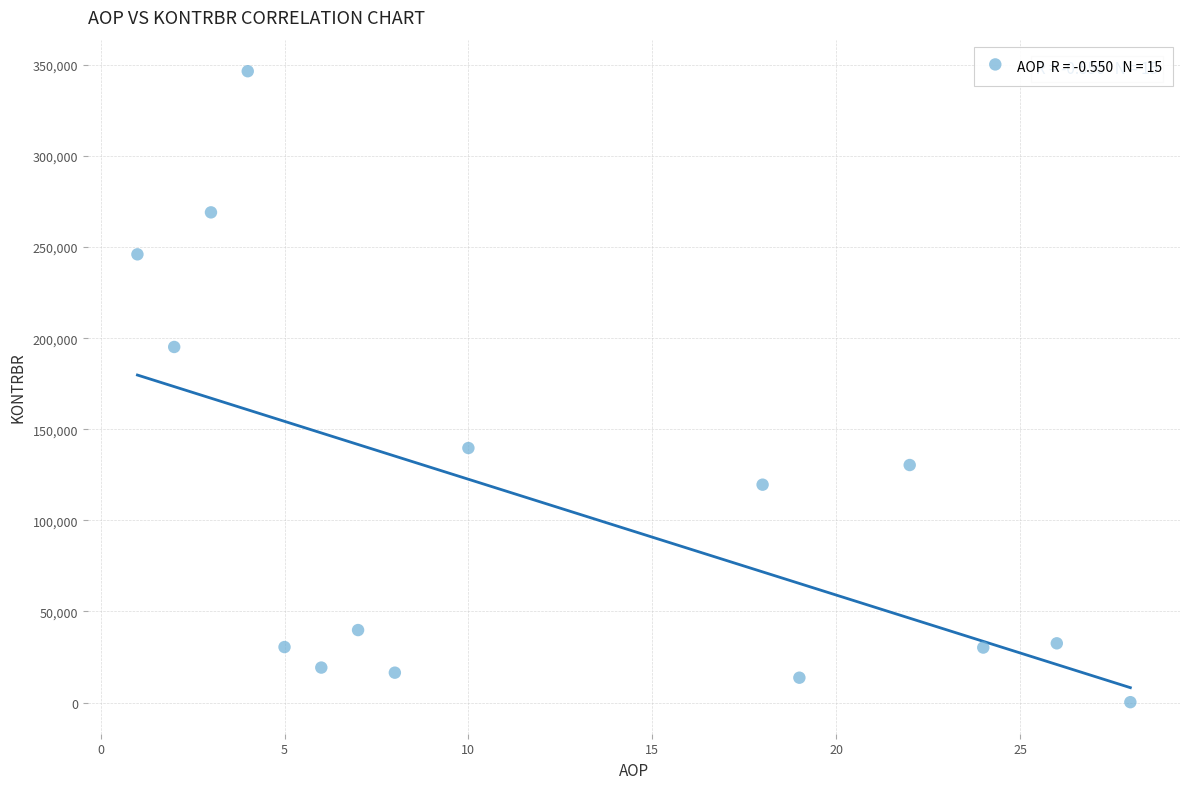

What Y value in the scatter plot is closest to 173383?

195190.9